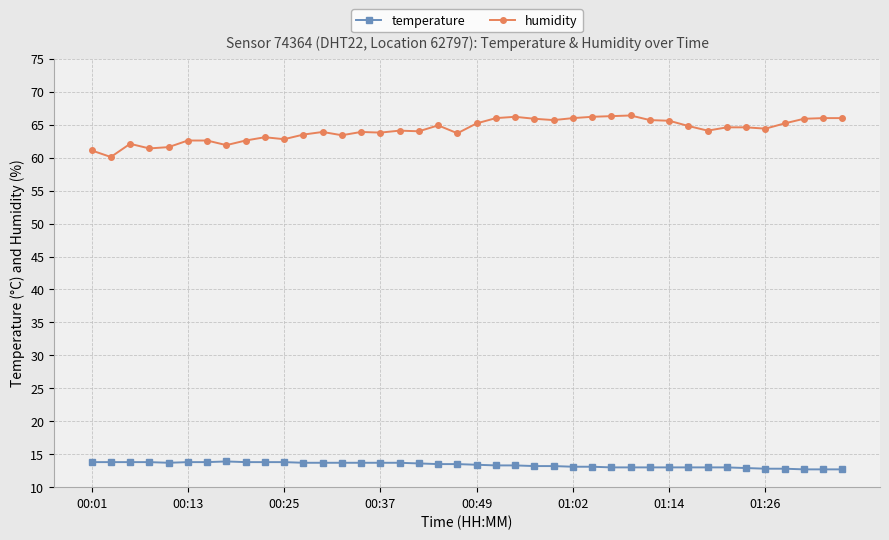

Does the chart display data point markers on the line(s)?

Yes